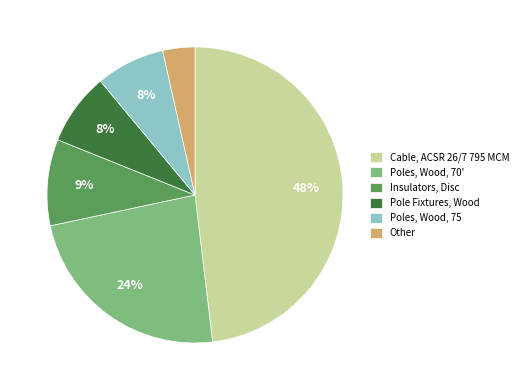

Is Cable, ACSR 26/7 795 MCM the majority of the pie?

No